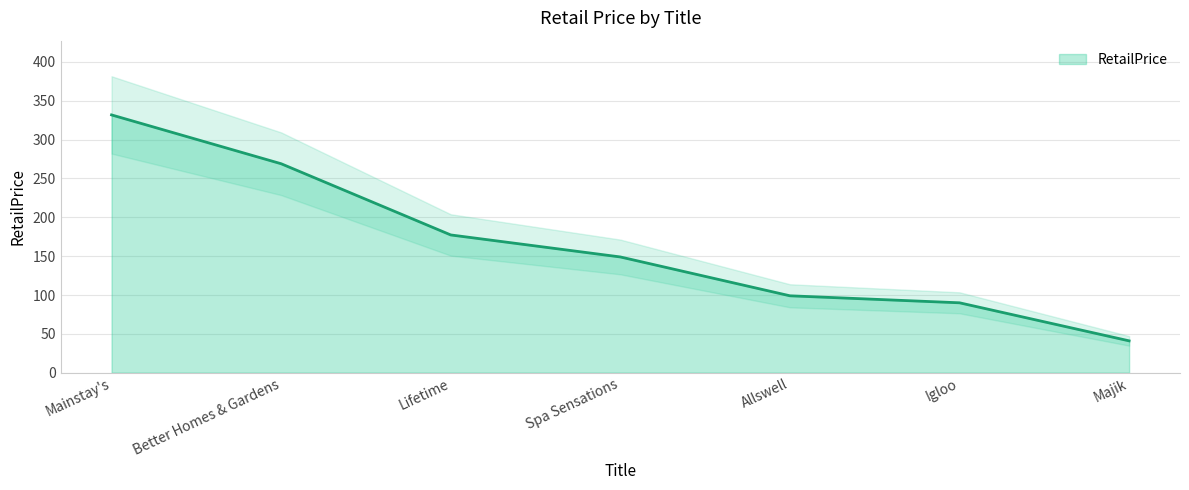

What is the label of the 1st point from the right?

Majik